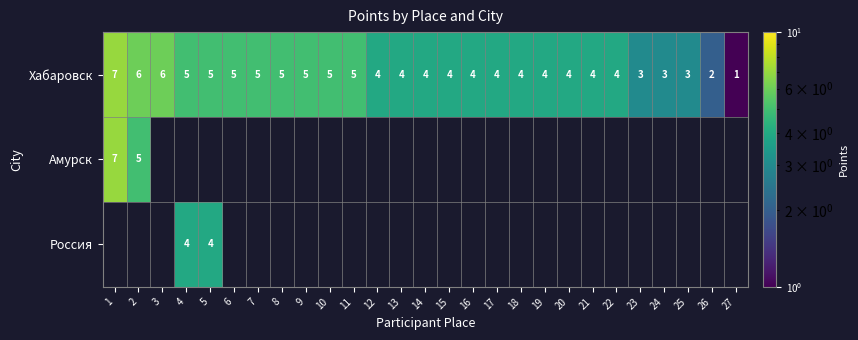

What is the difference between the maximum and minimum values in the Хабаровск series?

6